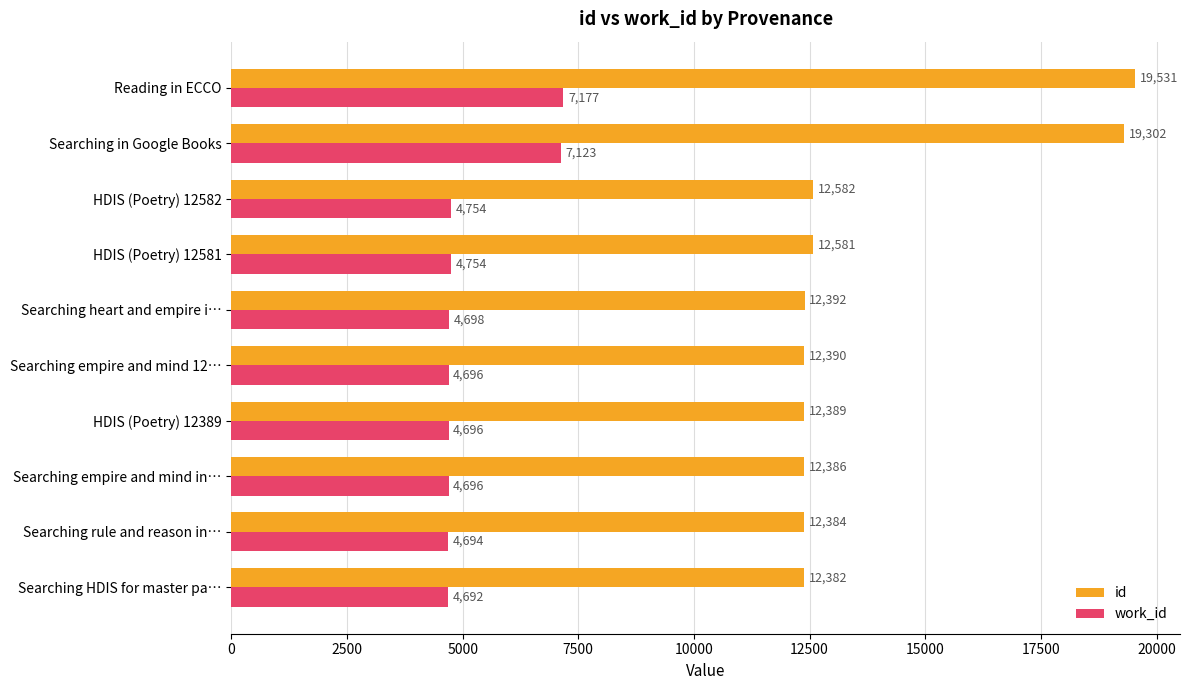

The value of work_id at HDIS (Poetry) 12582 is 3304. True or false?

False